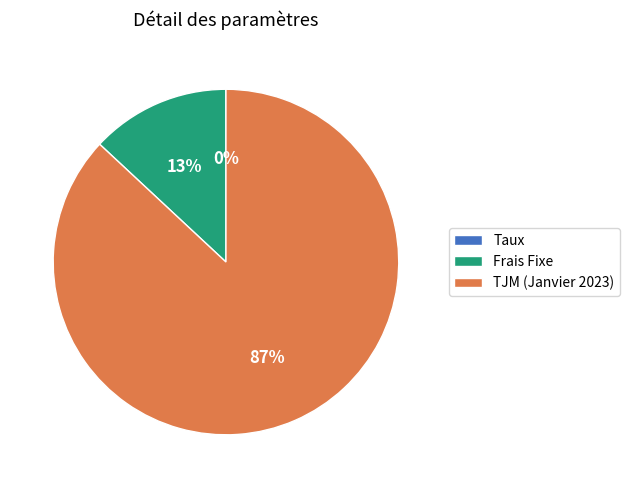

Combined, do TJM (Janvier 2023) and Frais Fixe account for over 50%?

Yes